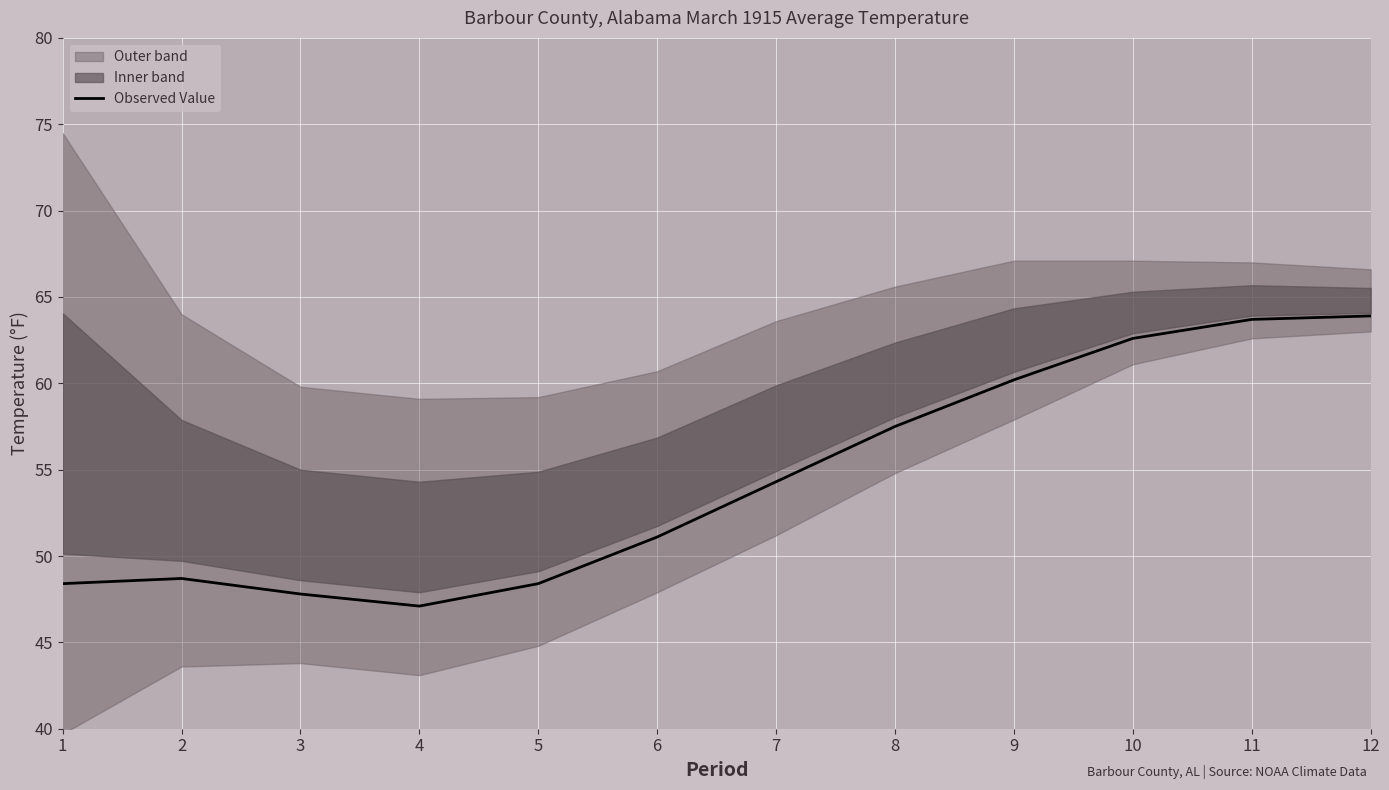

The chart shows a value of 57.5 at 8. True or false?

True